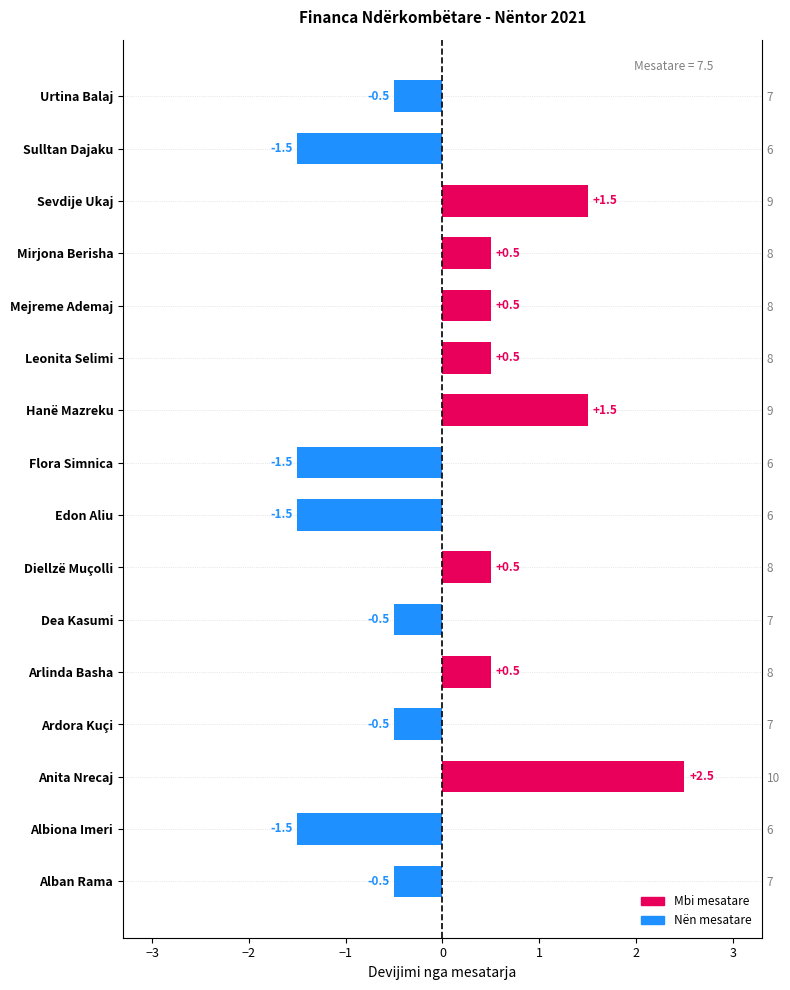

What is the approximate value at Mirjona Berisha?

0.5